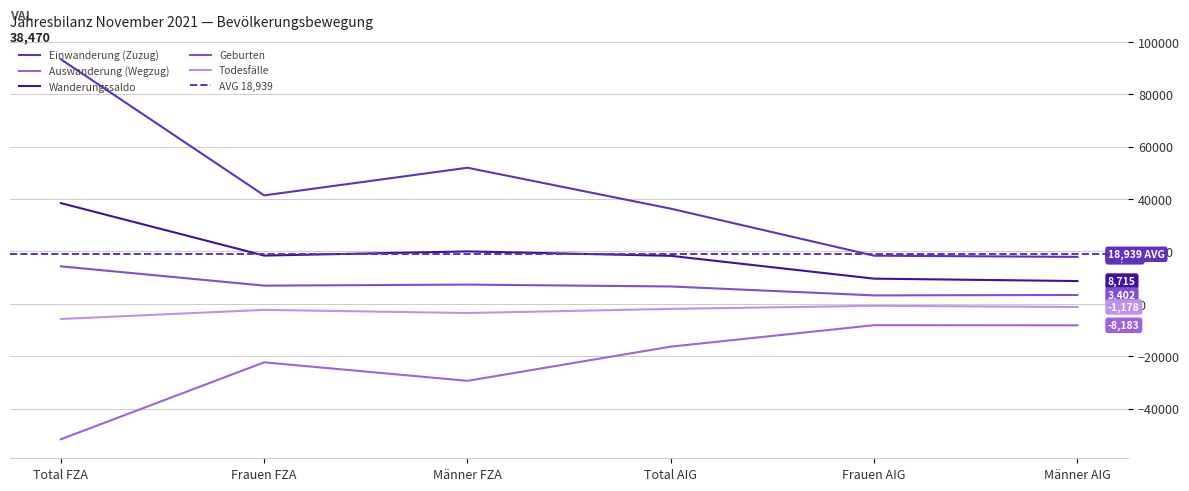

Reading right to left, what are all the values shown in this chart?

Einwanderung (Zuzug): 17956	18397	36353	51969	41417	93386
Auswanderung (Wegzug): -8183	-8128	-16311	-29371	-22312	-51683
Wanderungssaldo: 8715	9631	18346	20034	18436	38470
Geburten: 3402	3244	6646	7364	6968	14332
Todesfälle: -1178	-731	-1909	-3492	-2280	-5772